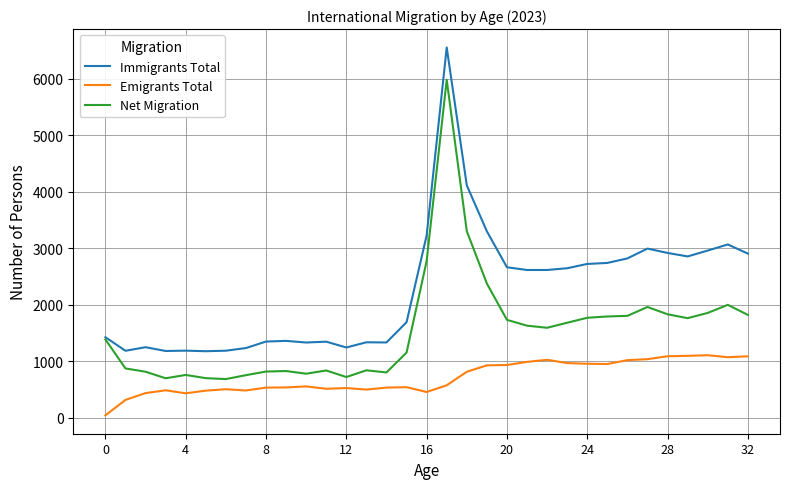

What is the maximum value shown in the chart?

6552